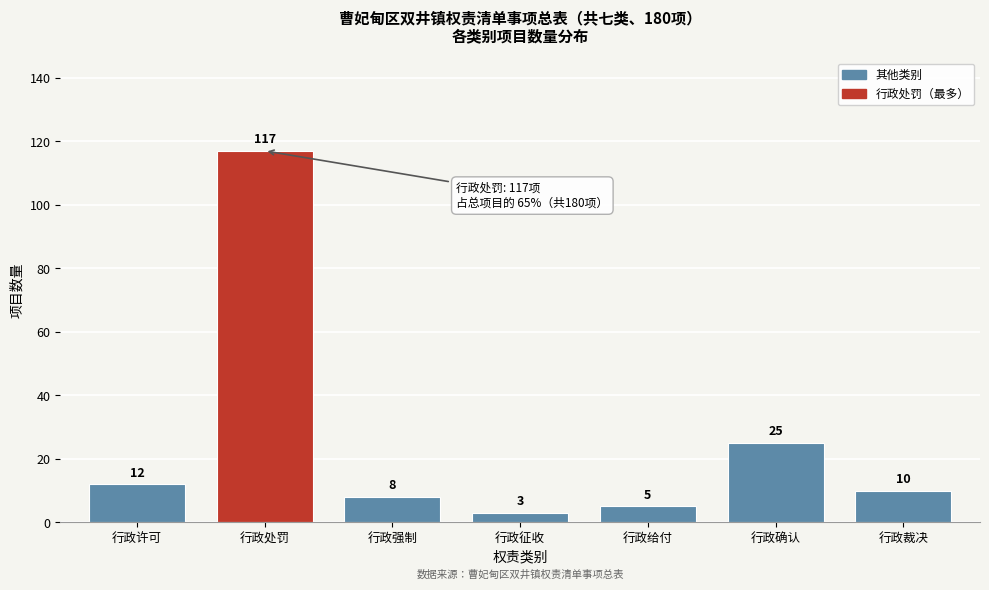

Reading right to left, transcribe all the data shown in this chart.

行政裁决=10	行政确认=25	行政给付=5	行政征收=3	行政强制=8	行政处罚=117	行政许可=12